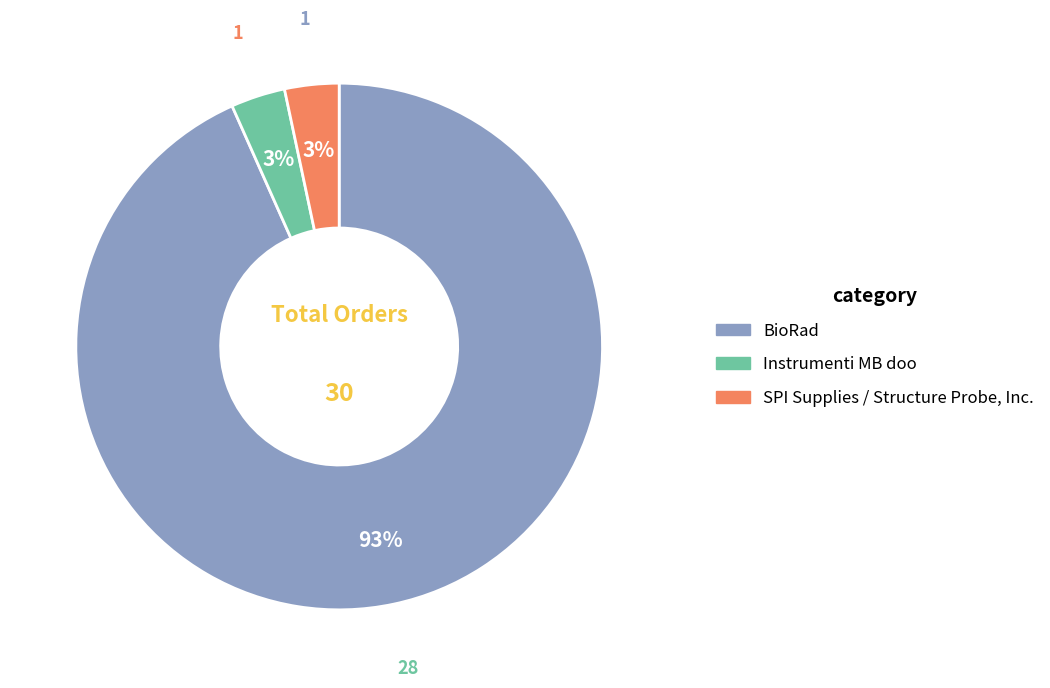

Which slice represents more than half of the pie?

BioRad